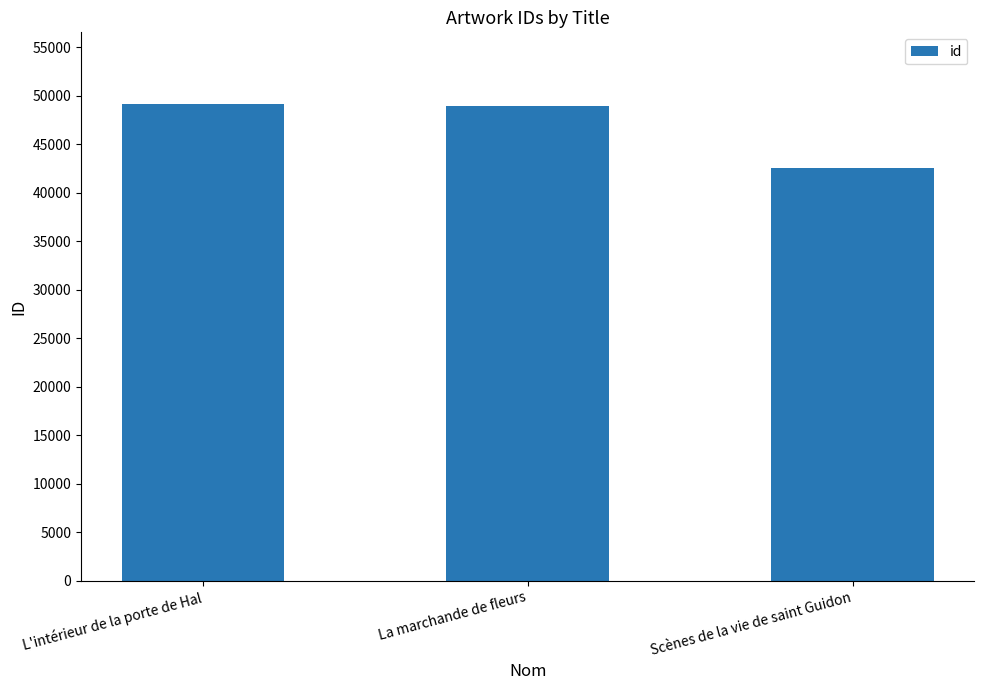

Between La marchande de fleurs and Scènes de la vie de saint Guidon, which is larger?

La marchande de fleurs